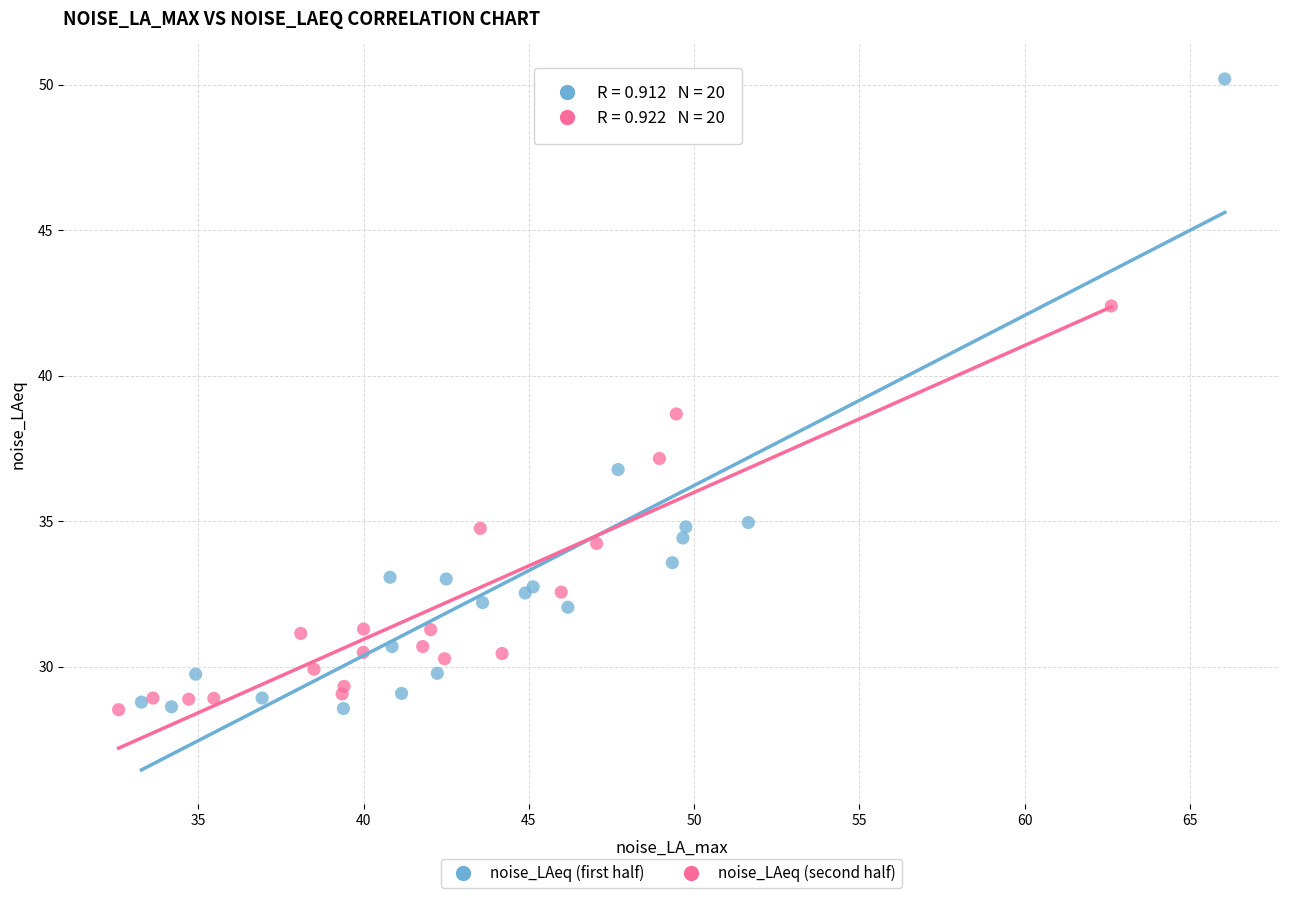

Which series has the widest spread of Y values?

noise_LAeq (first half)